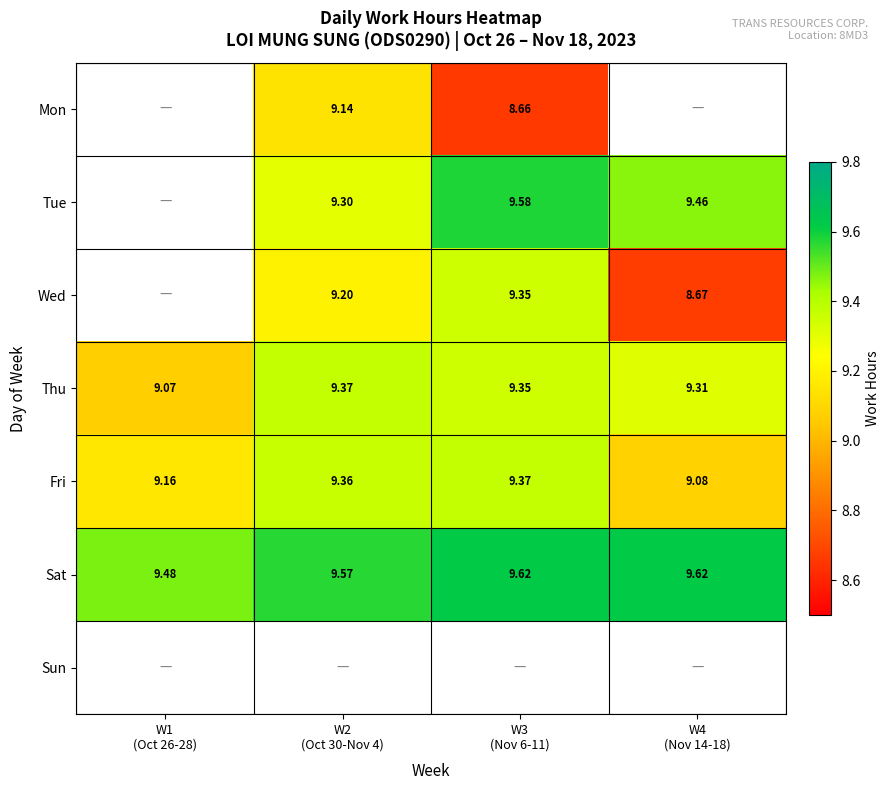

Between W1 (Oct 26-28) and W2 (Oct 30-Nov 4), which series saw the biggest shift?

Thu